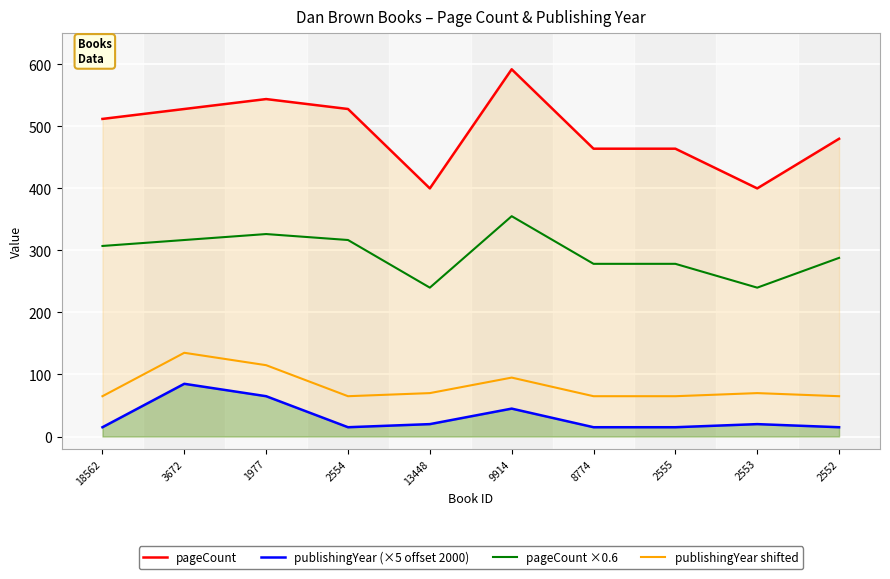

At which category does pageCount reach its first local valley?

13448